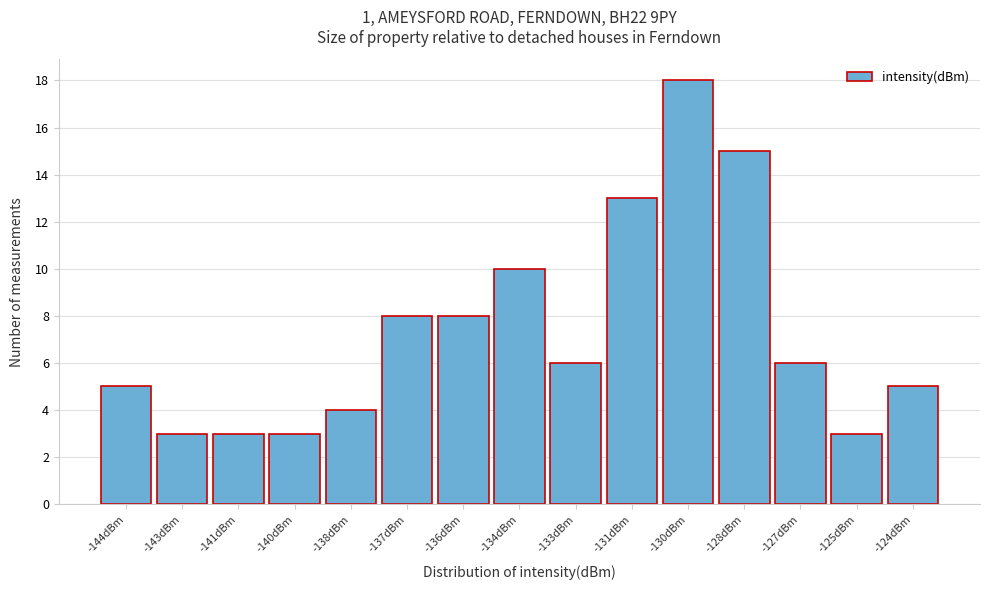

Reading left to right, what are all the values shown in this chart?

-144dBm=5	-143dBm=3	-141dBm=3	-140dBm=3	-138dBm=4	-137dBm=8	-136dBm=8	-134dBm=10	-133dBm=6	-131dBm=13	-130dBm=18	-128dBm=15	-127dBm=6	-125dBm=3	-124dBm=5